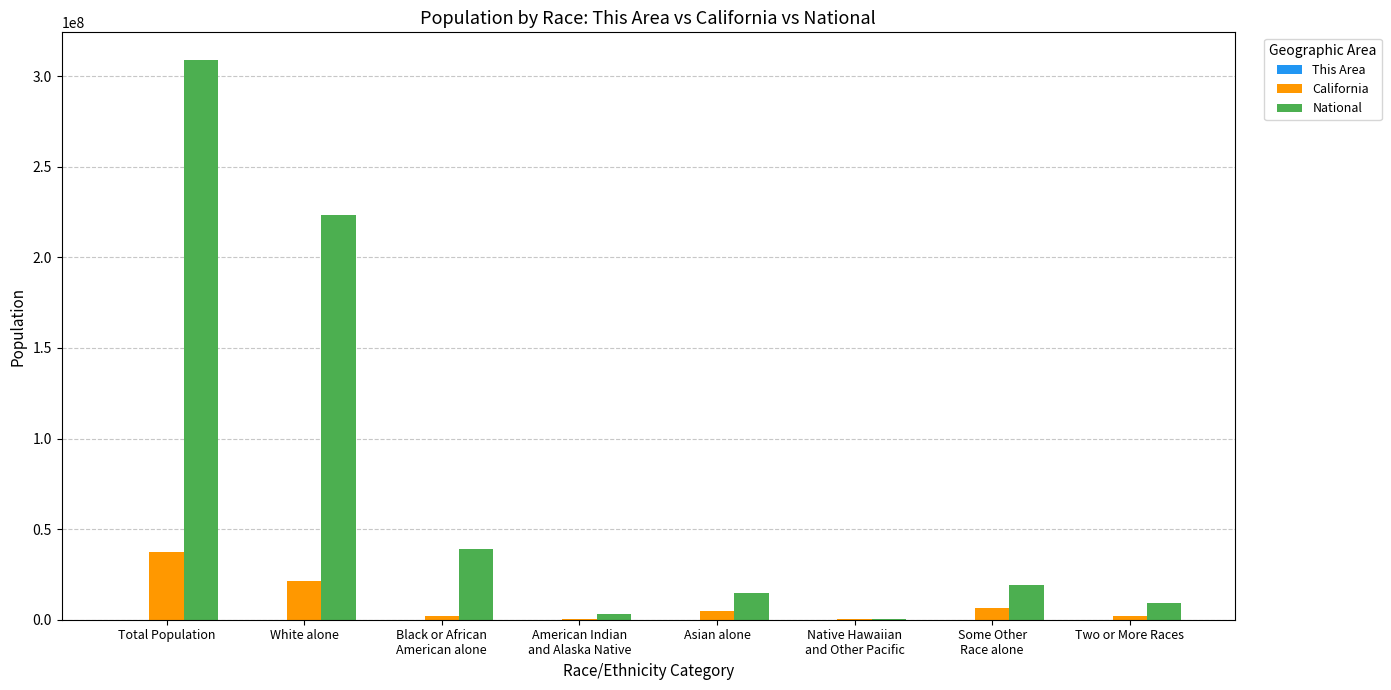

At which category does the chart reach its peak across all series?

Total Population